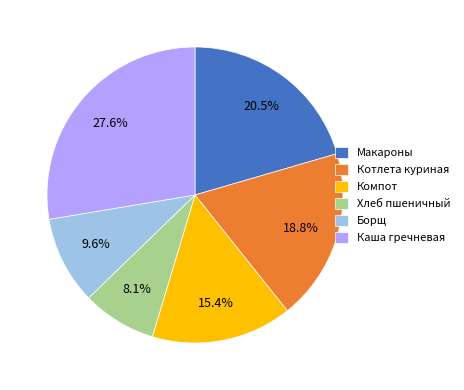

Combined, do Макароны and Борщ account for over 50%?

No